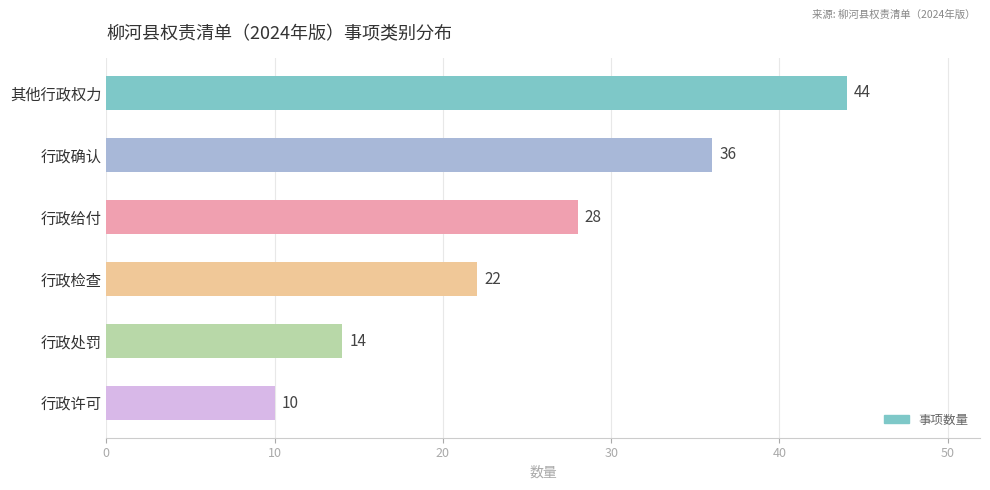

What is the sum of all values?

154